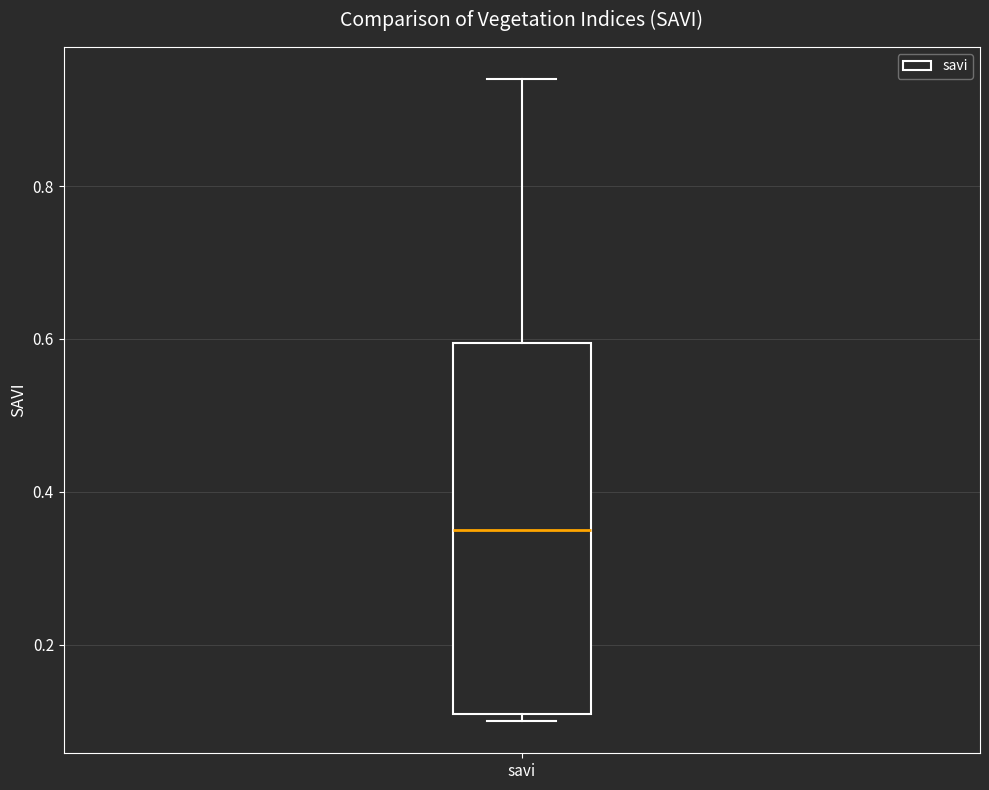

Where does the upper whisker of the box for savi end on the y-axis? The values are not printed on the chart, so give them approximately, as read against the axis.

0.94